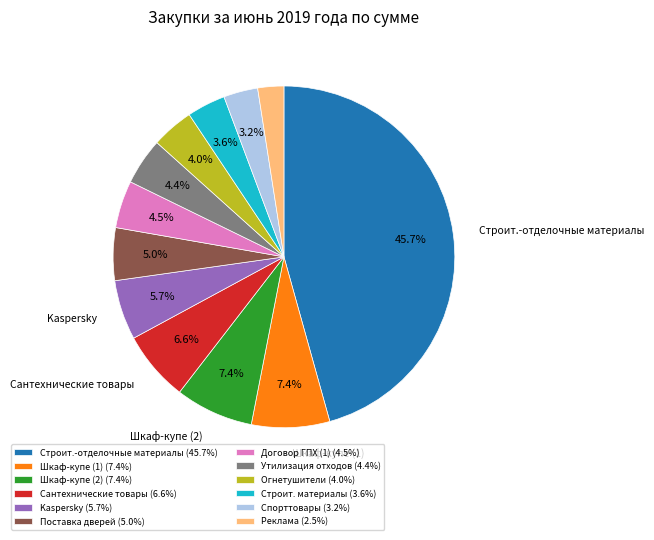

Does any single category account for the majority?

No